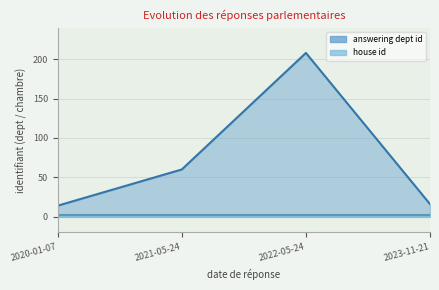

What is the total value across all series at 2022-05-24?

210